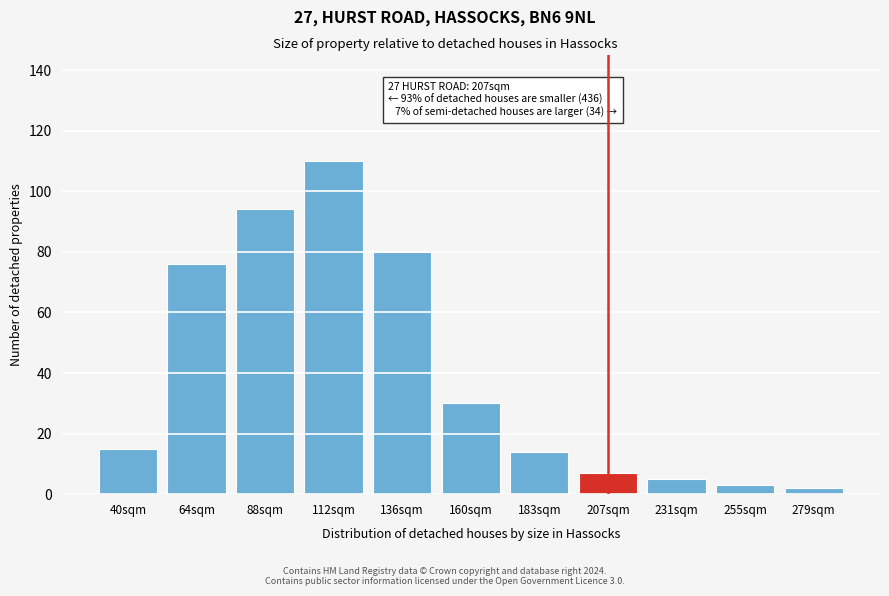

Reading left to right, extract all data points from this chart.

15	76	94	110	80	30	14	7	5	3	2